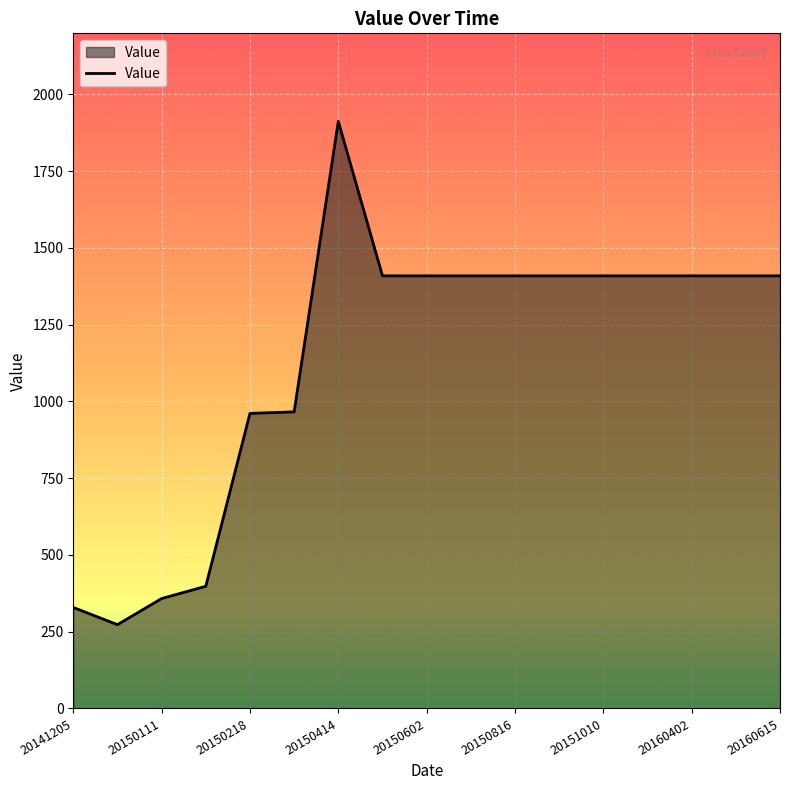

What is the minimum value shown in the chart?

273